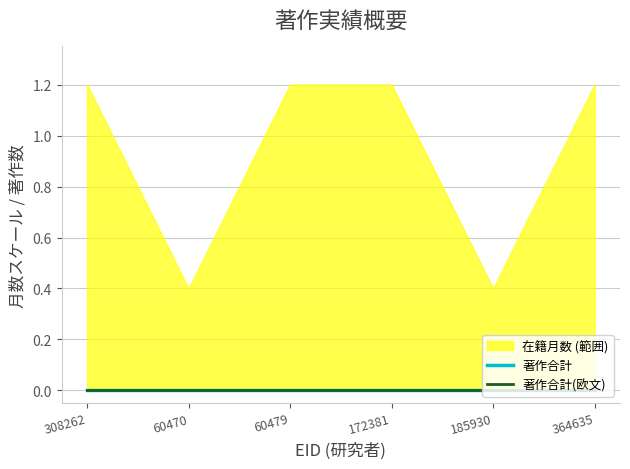

What is the difference between the maximum and second lowest values in the 在籍月数 series?

48